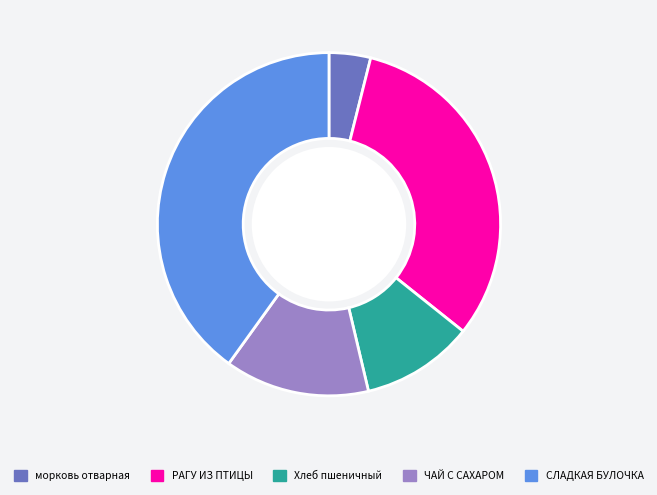

What is the ratio of the value at СЛАДКАЯ БУЛОЧКА to the value at ЧАЙ С САХАРОМ?

2.9